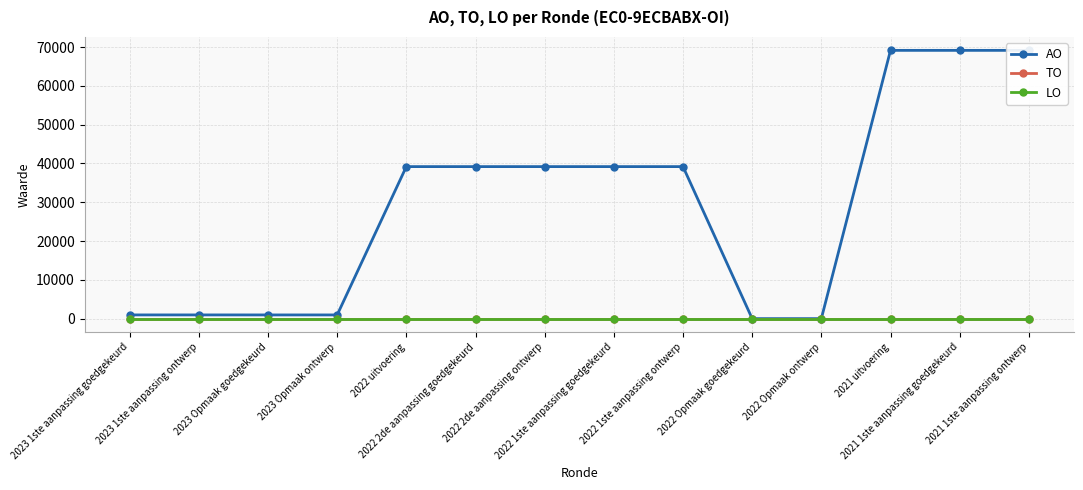

List the labels in order of TO value, largest first.

2023 1ste aanpassing goedgekeurd, 2023 1ste aanpassing ontwerp, 2023 Opmaak goedgekeurd, 2023 Opmaak ontwerp, 2022 uitvoering, 2022 2de aanpassing goedgekeurd, 2022 2de aanpassing ontwerp, 2022 1ste aanpassing goedgekeurd, 2022 1ste aanpassing ontwerp, 2022 Opmaak goedgekeurd, 2022 Opmaak ontwerp, 2021 uitvoering, 2021 1ste aanpassing goedgekeurd, 2021 1ste aanpassing ontwerp